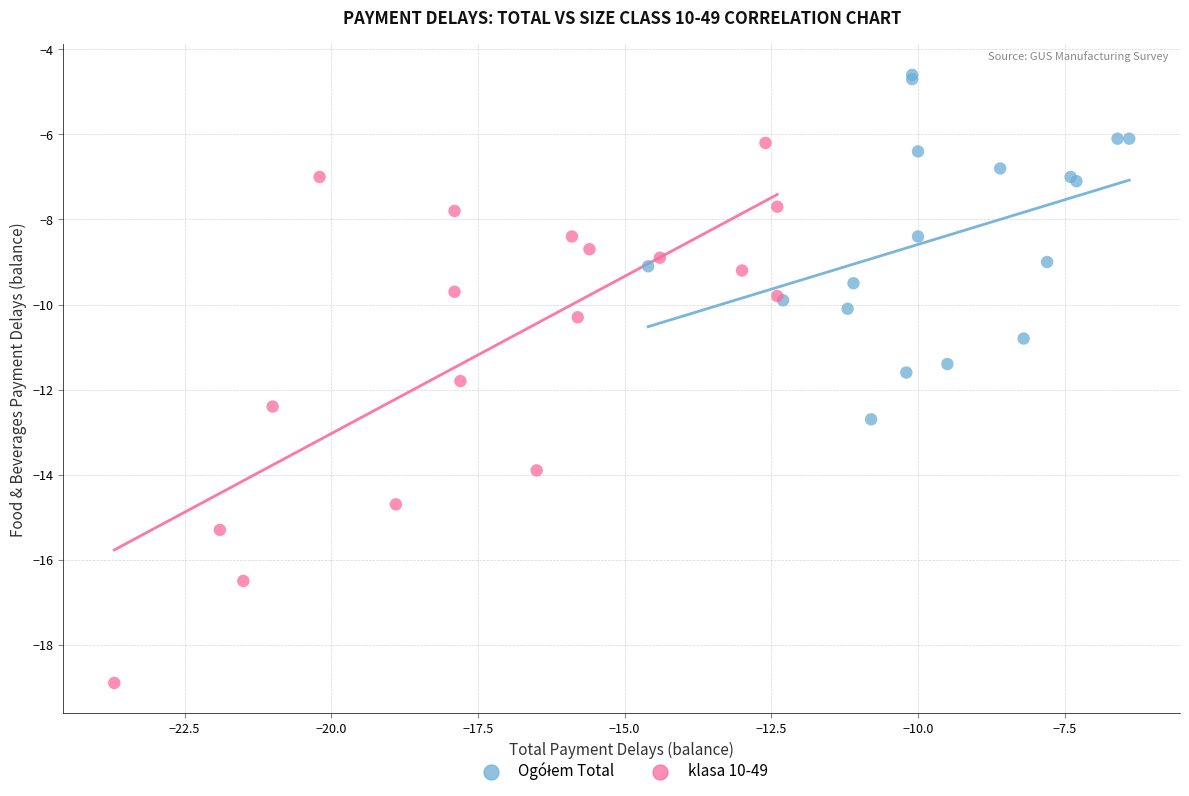

Which series has the widest spread of Y values?

klasa 10-49